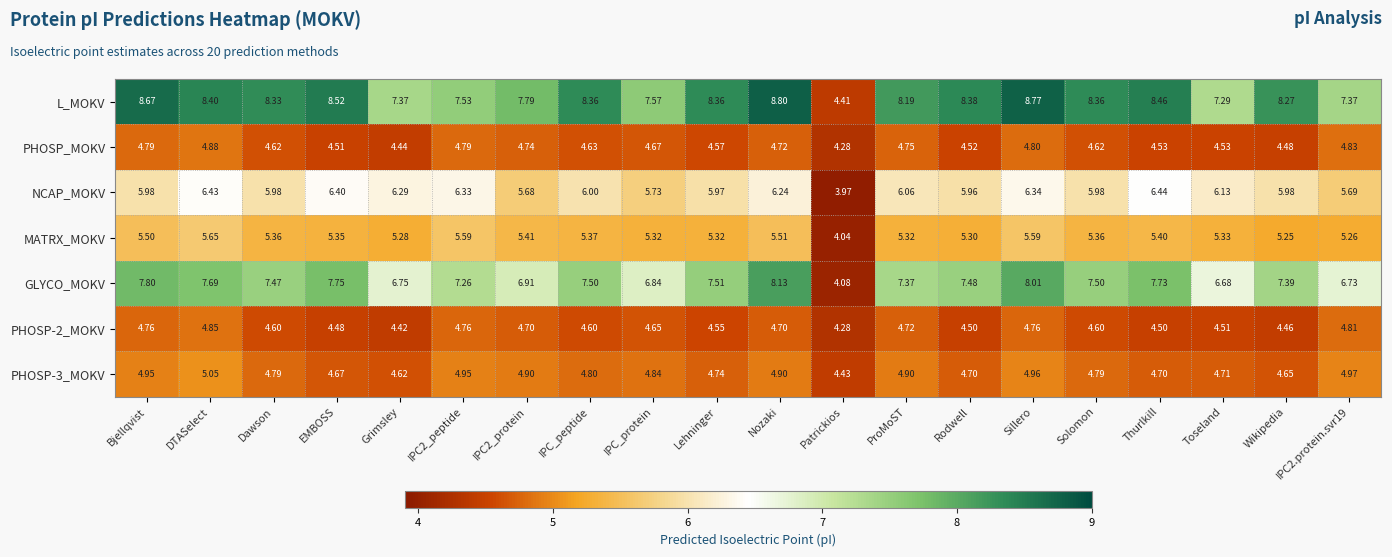

What is the greatest value displayed?

8.8